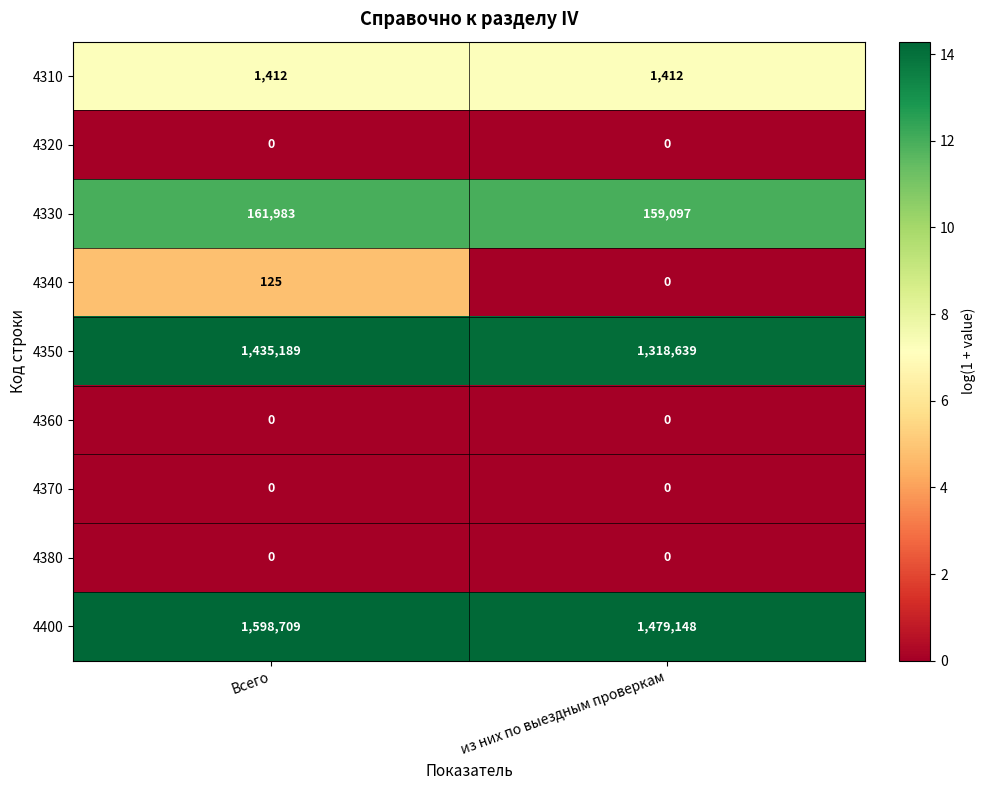

At which category is the sum across all series the highest?

Всего